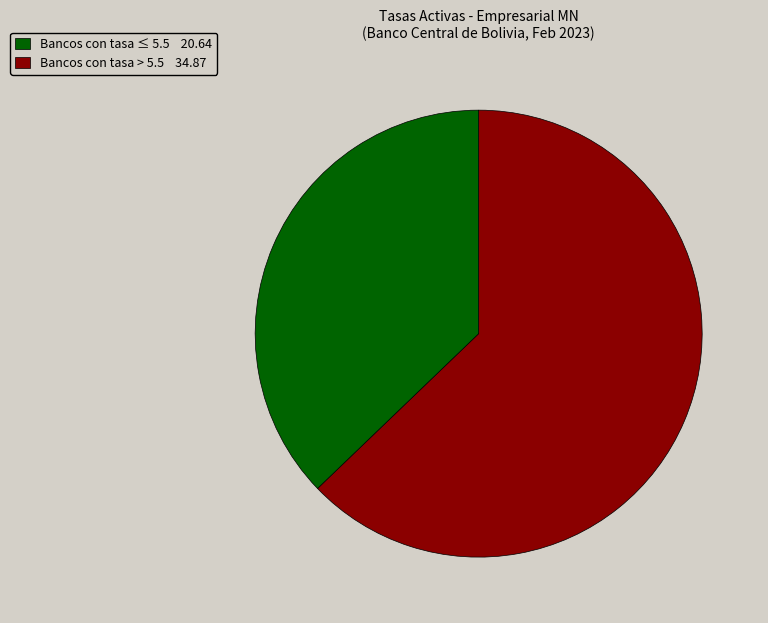

Is there a majority slice in this chart?

Yes